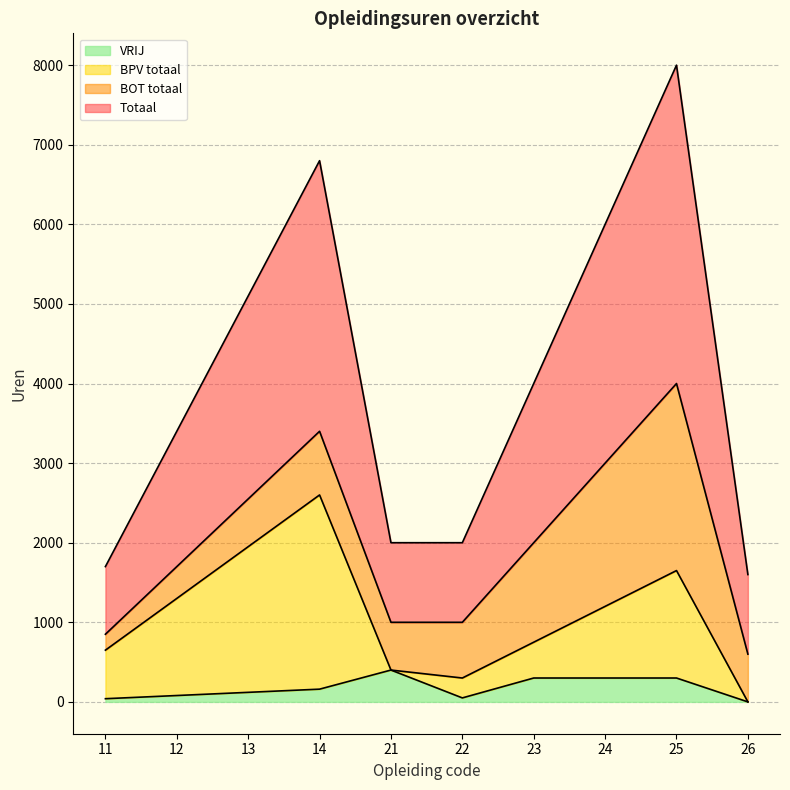

At which category is the sum across all series the highest?

25